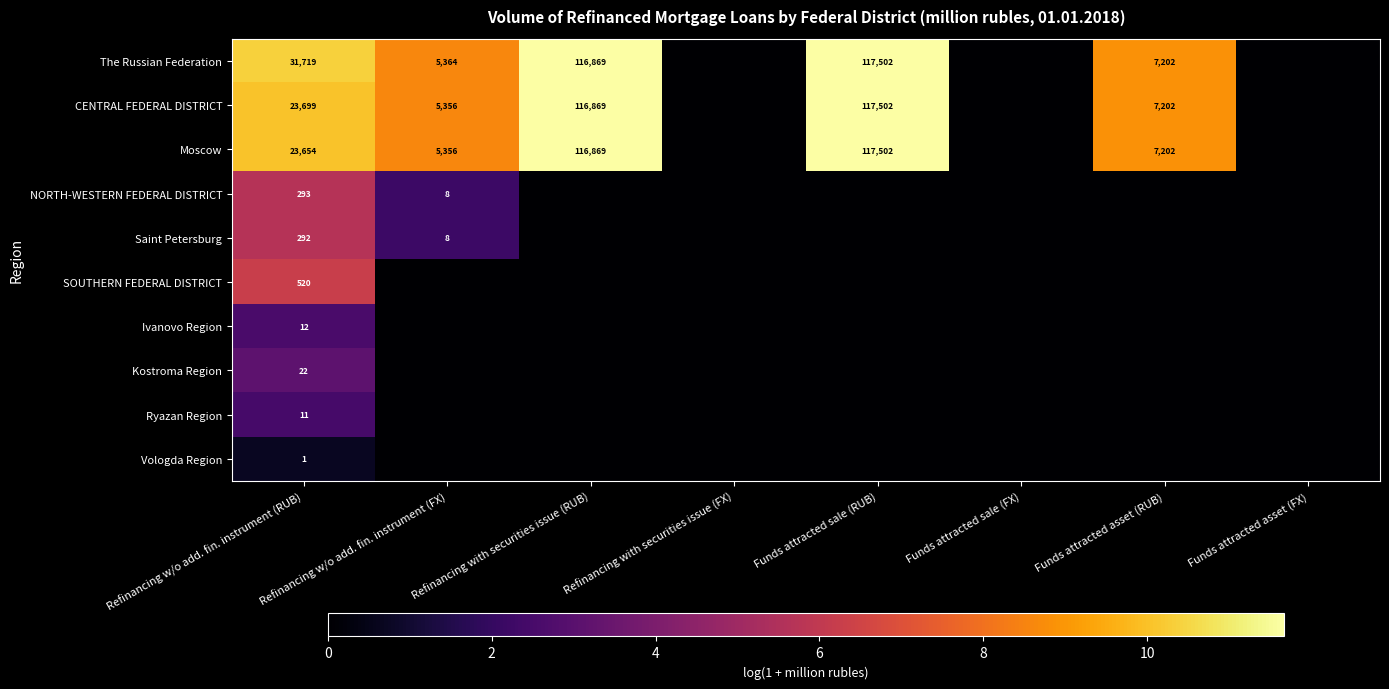

Is the value of NORTH-WESTERN FEDERAL DISTRICT at Refinancing w/o add. fin. instrument (FX) greater than the value of CENTRAL FEDERAL DISTRICT at Refinancing with securities issue (RUB)?

No